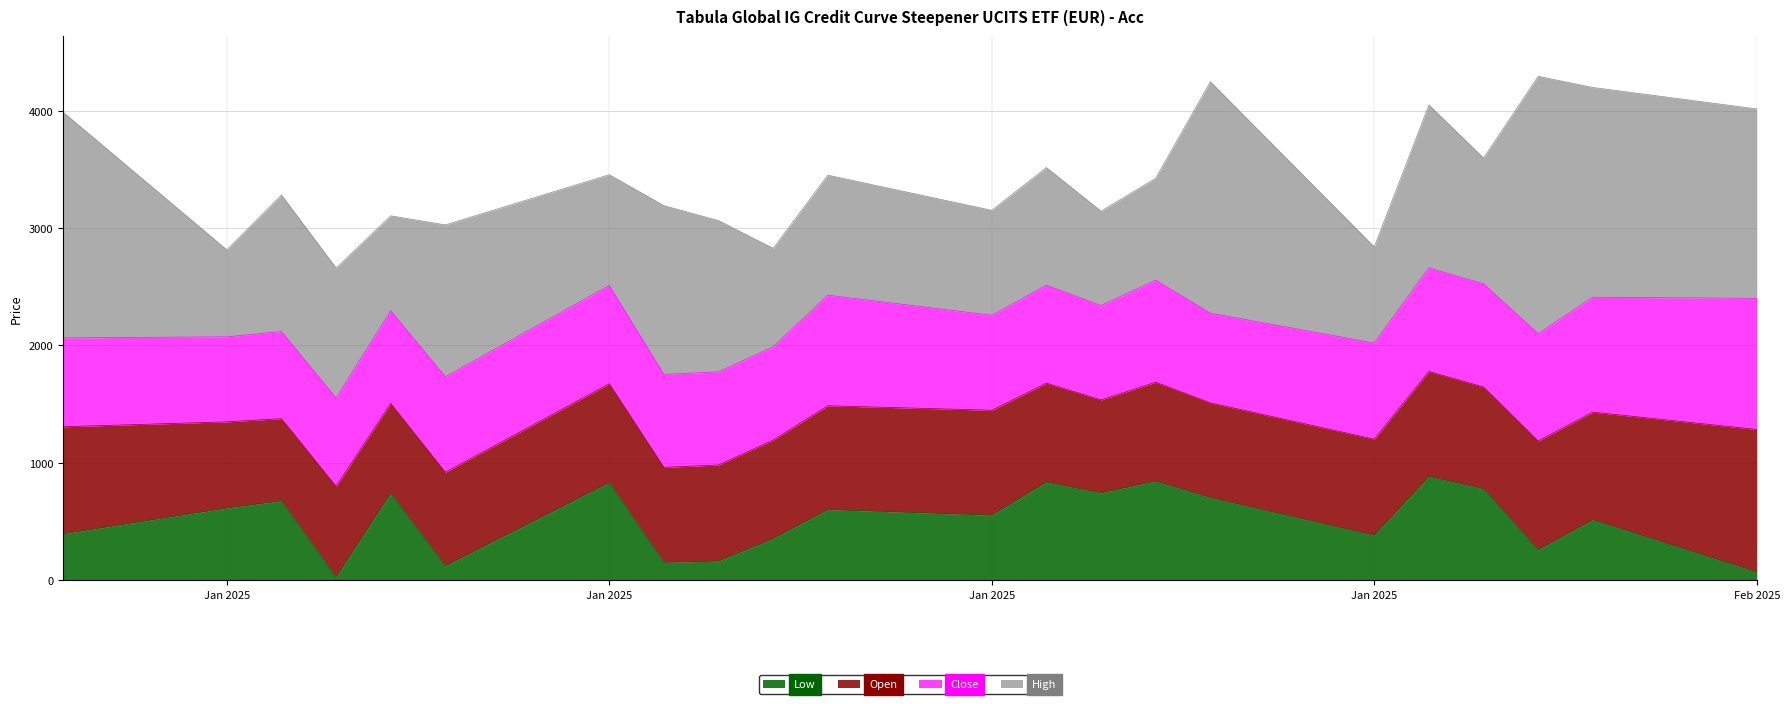

How many data points does each series have?

22